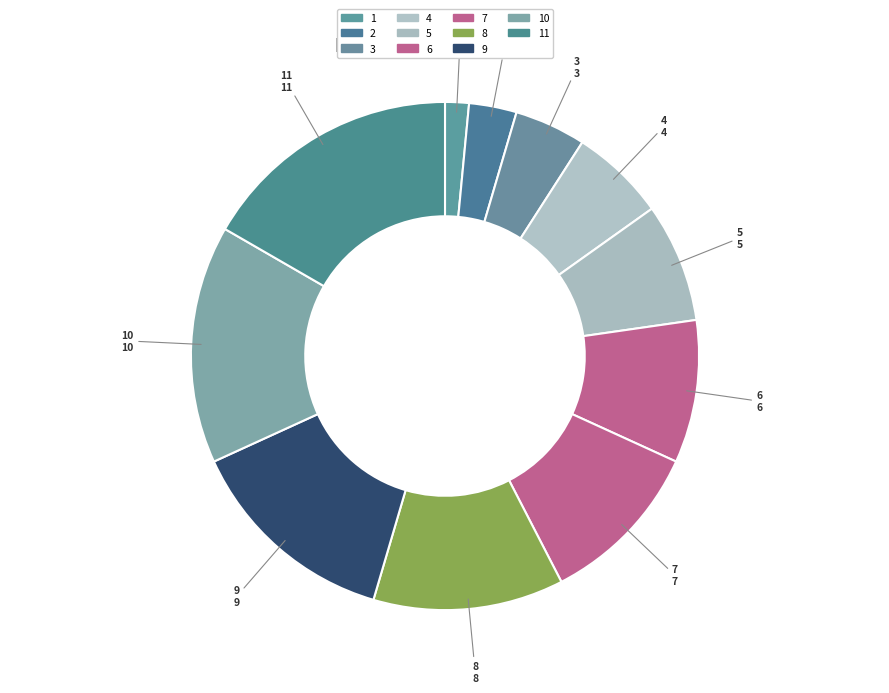

Does 7 account for over 50% of the chart?

No